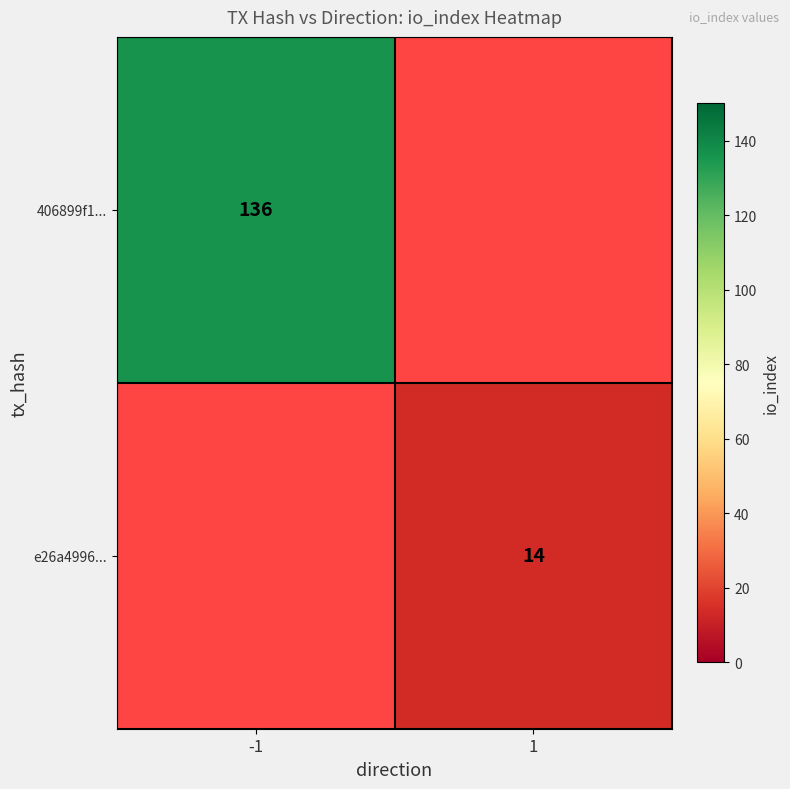

How many categories are shown in the chart?

2